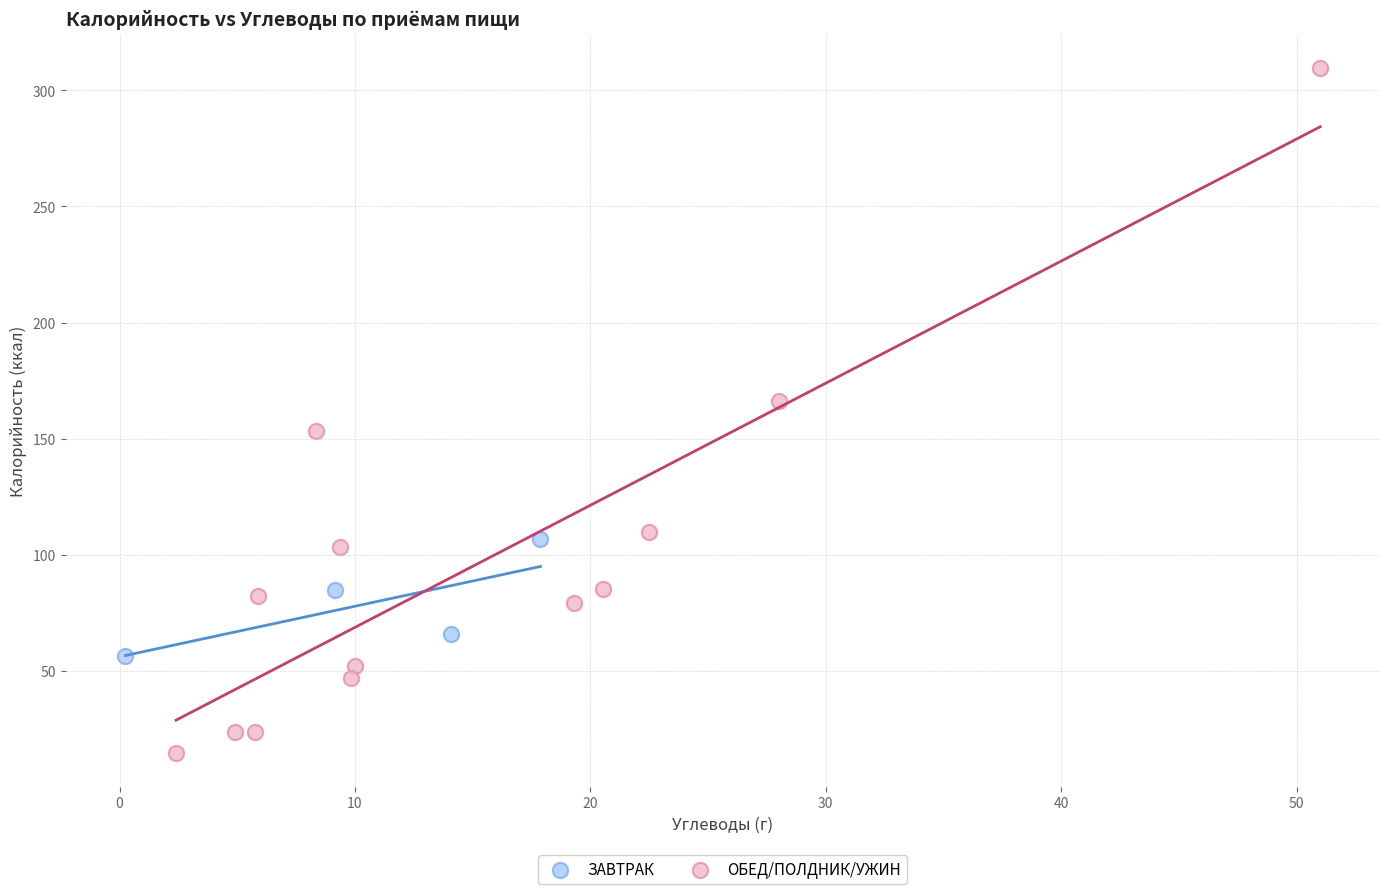

Which series contains the highest Y value?

ОБЕД/ПОЛДНИК/УЖИН